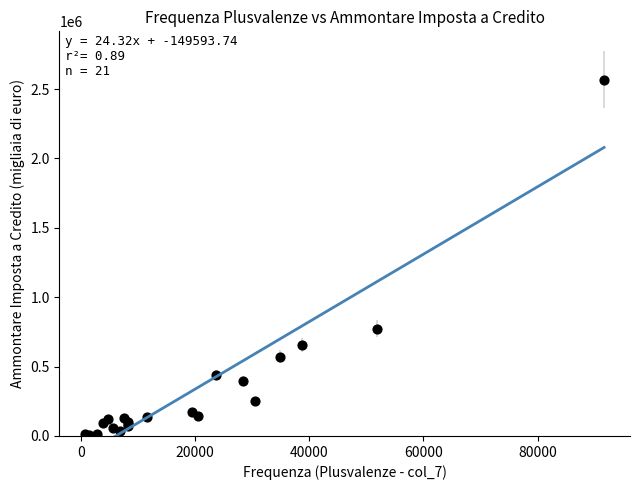

What Y value in the scatter plot is closest to 1286775?

772680